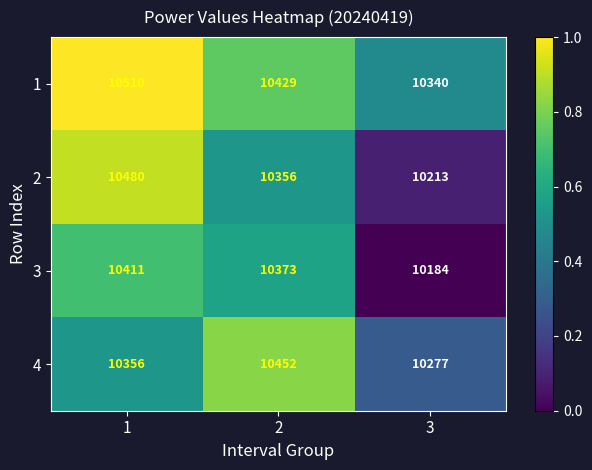

What is the spread (max minus min) of values at 2?

96